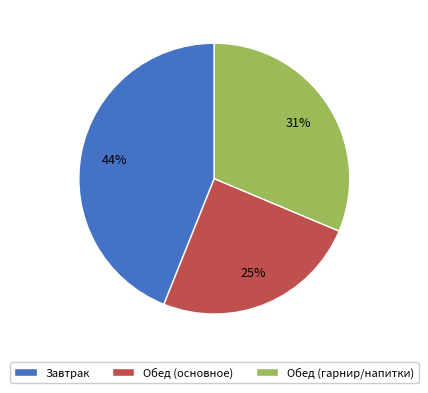

How many slices are in this pie chart?

3